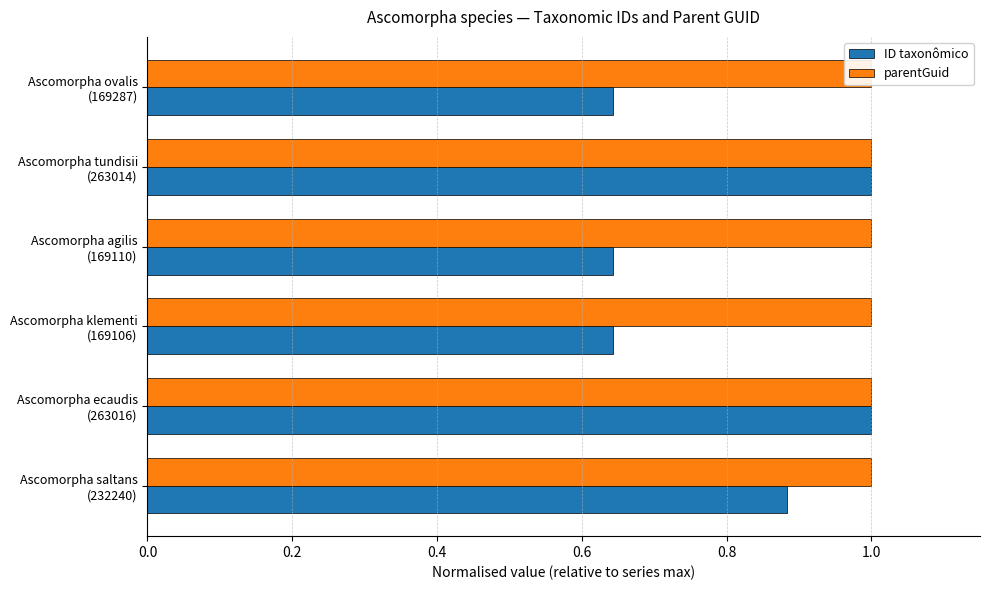

What is the difference between the maximum and minimum values in the ID taxonômico series?

0.4